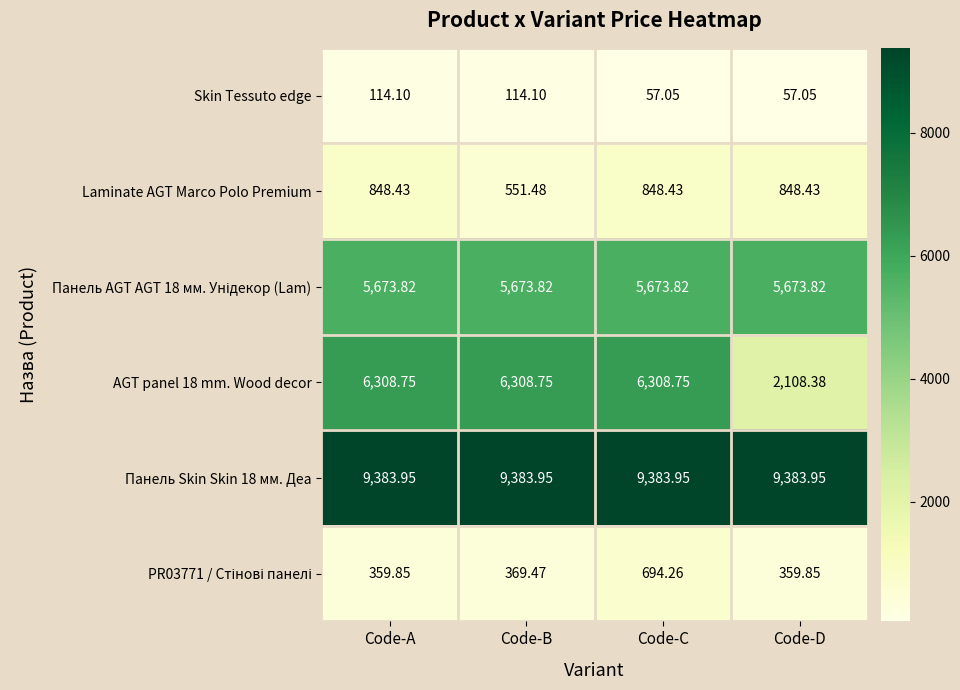

At which category is the sum across all series the highest?

Code-C